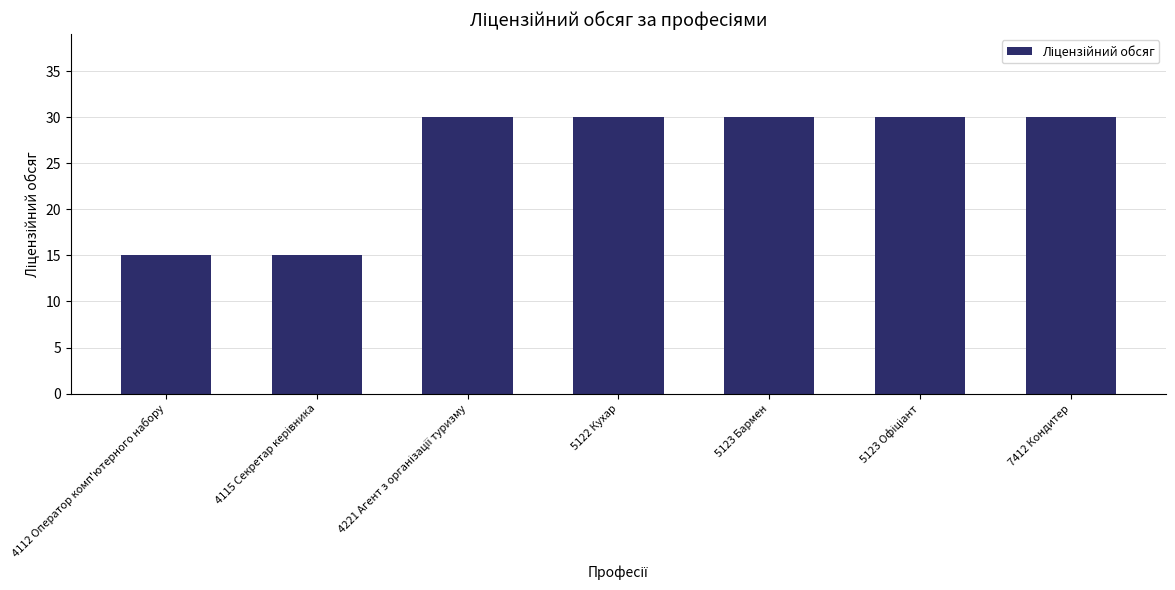

What is the value of the 5th bar from the left?

30